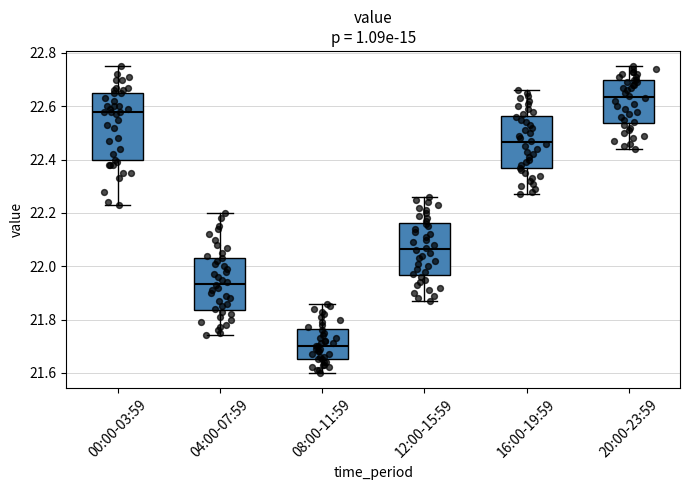

Reading left to right, transcribe this box plot: for each box, give where its median line is, the range the box spans, and where its two whiskers end, as read against the y-axis. The values are not printed on the chart, so give them approximately, as read against the axis.

00:00-03:59: median 22.58, box 22.40 to 22.66, whiskers 22.24 to 22.76
04:00-07:59: median 21.94, box 21.84 to 22.04, whiskers 21.74 to 22.20
08:00-11:59: median 21.70, box 21.66 to 21.76, whiskers 21.60 to 21.86
12:00-15:59: median 22.06, box 21.96 to 22.16, whiskers 21.88 to 22.26
16:00-19:59: median 22.46, box 22.36 to 22.56, whiskers 22.28 to 22.66
20:00-23:59: median 22.64, box 22.54 to 22.70, whiskers 22.44 to 22.76